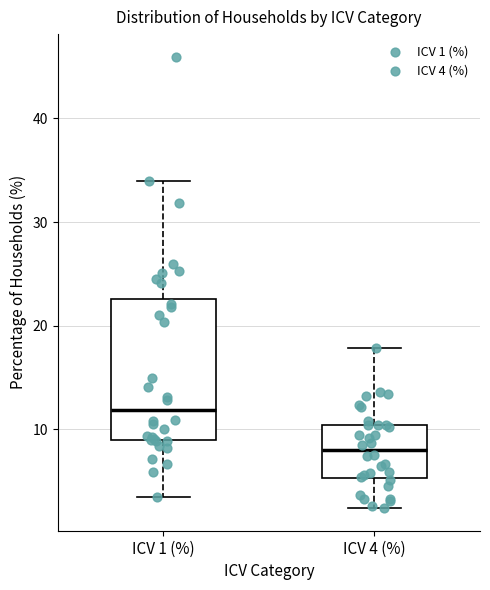

Where does the lower whisker of the box for ICV 4 (%) end on the y-axis? The values are not printed on the chart, so give them approximately, as read against the axis.

2